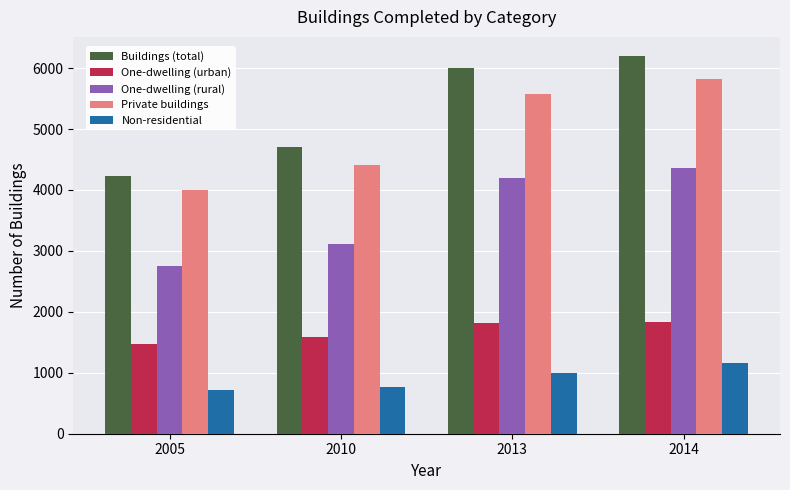

The Non-residential series shows 755 at 2014. True or false?

False